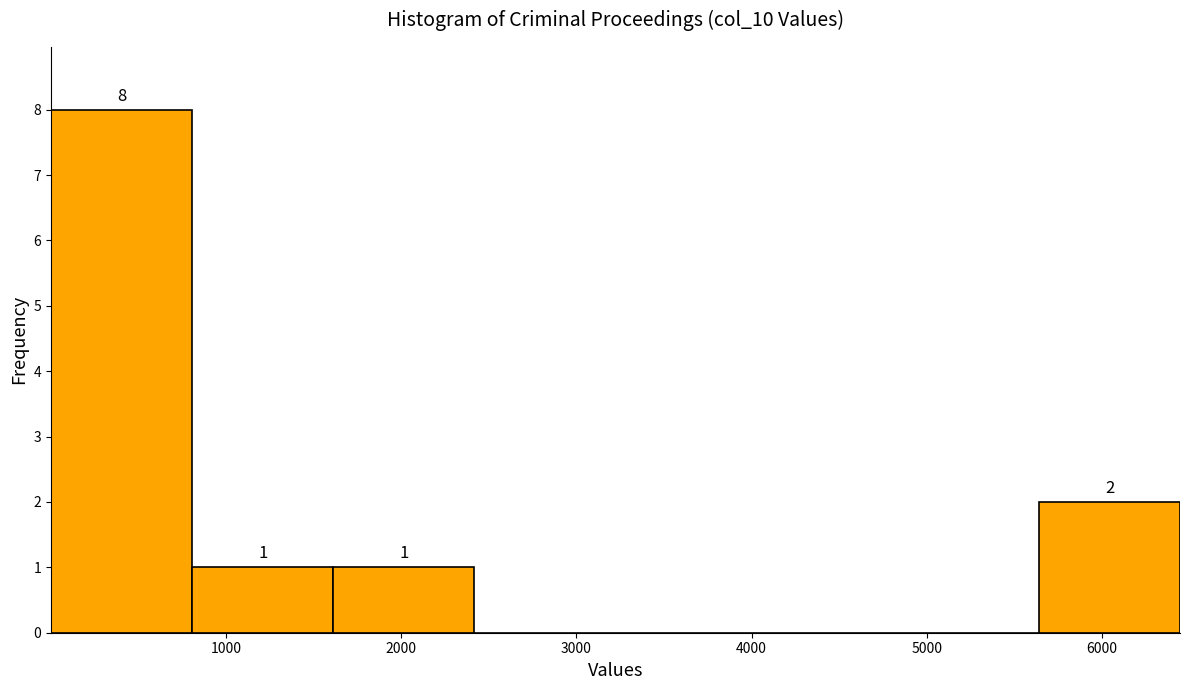

Over which range of the x-axis is the bar tallest?

0 to 800